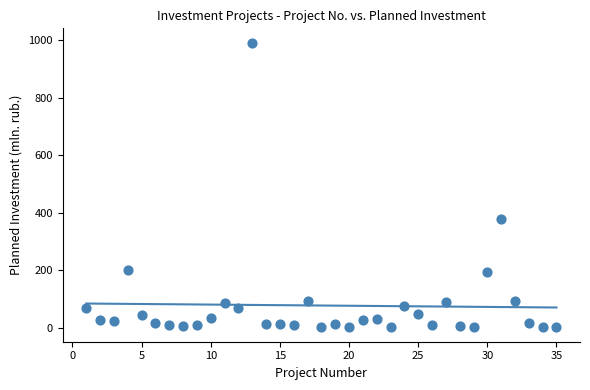

What is the range of Y values (max minus min)?

990.7